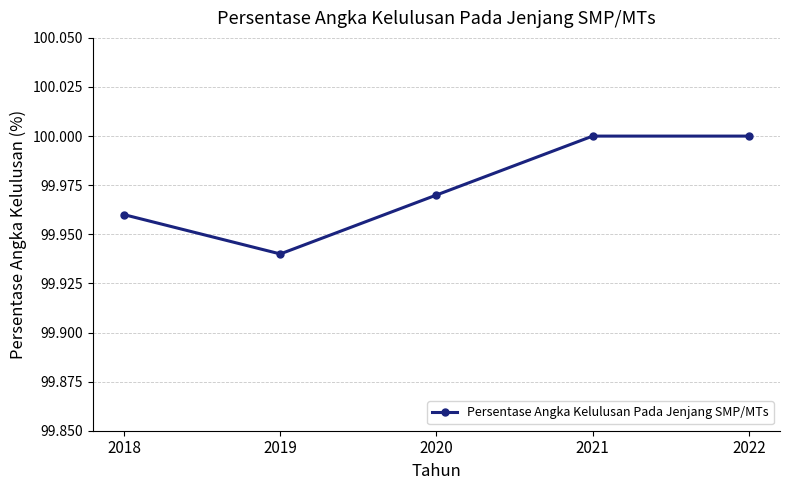

Is it true that the value at 2021 is 154.8?

False